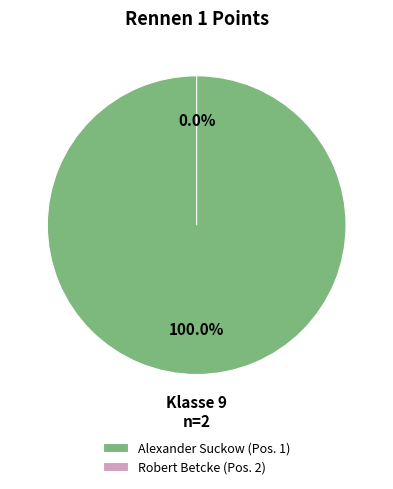

To the nearest percent, what is the difference between the largest and smallest slice percentages?

100%